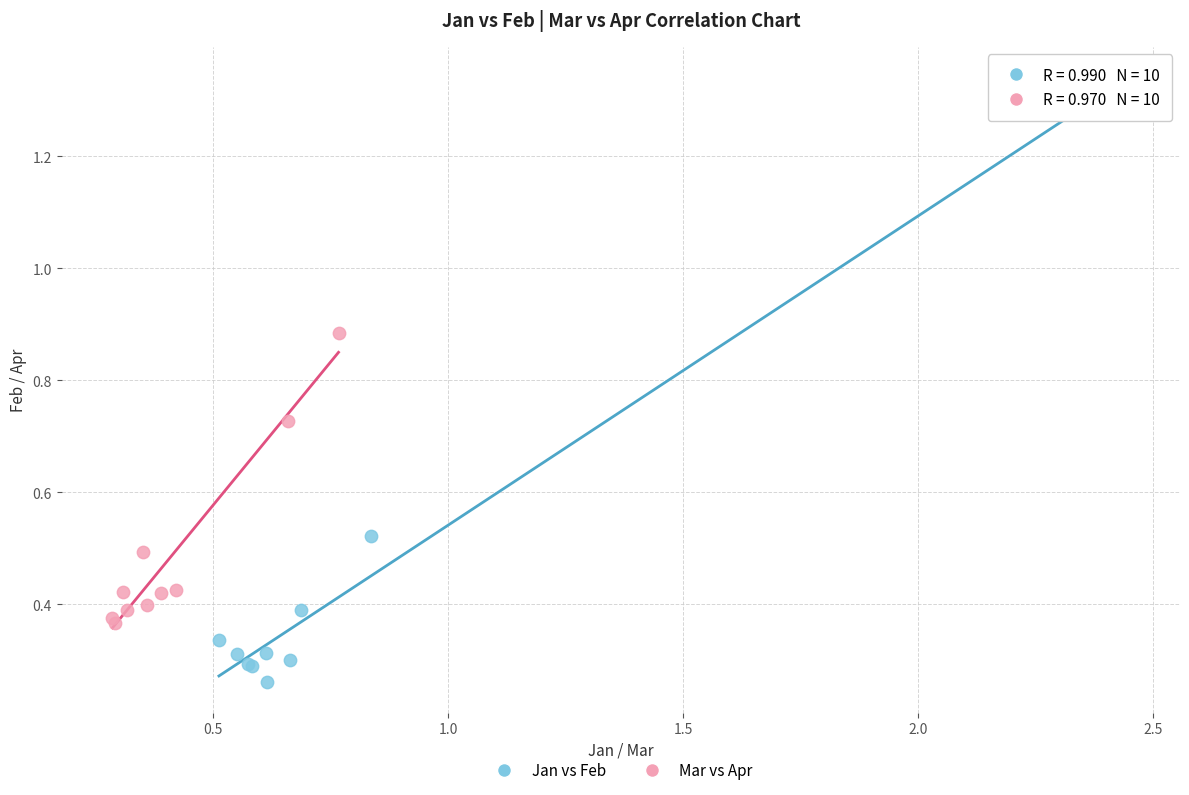

What are all the series names shown in the legend?

Jan vs Feb, Mar vs Apr